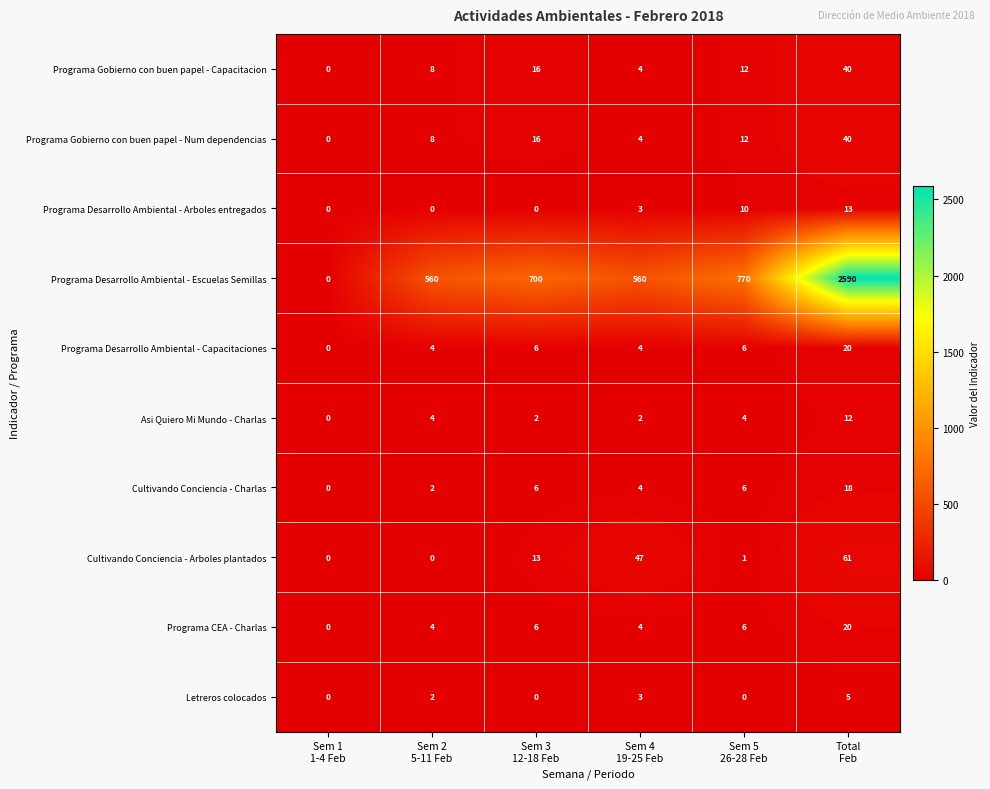

What is the difference between the maximum and minimum values in the Cultivando Conciencia - Charlas series?

18